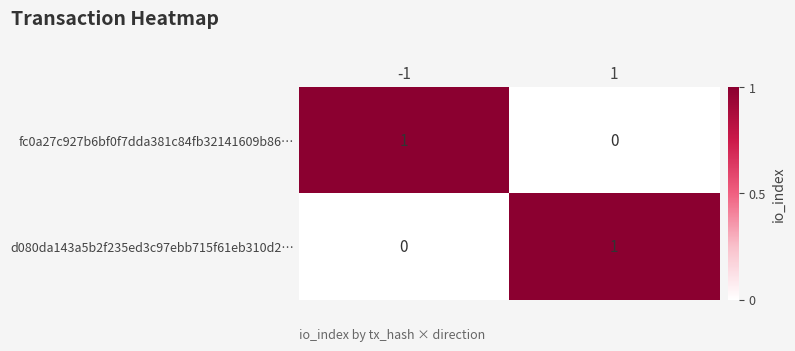

Is it true that fc0a27c927b6bf0f7dda381c84fb32141609b86… equals 1 at -1?

True